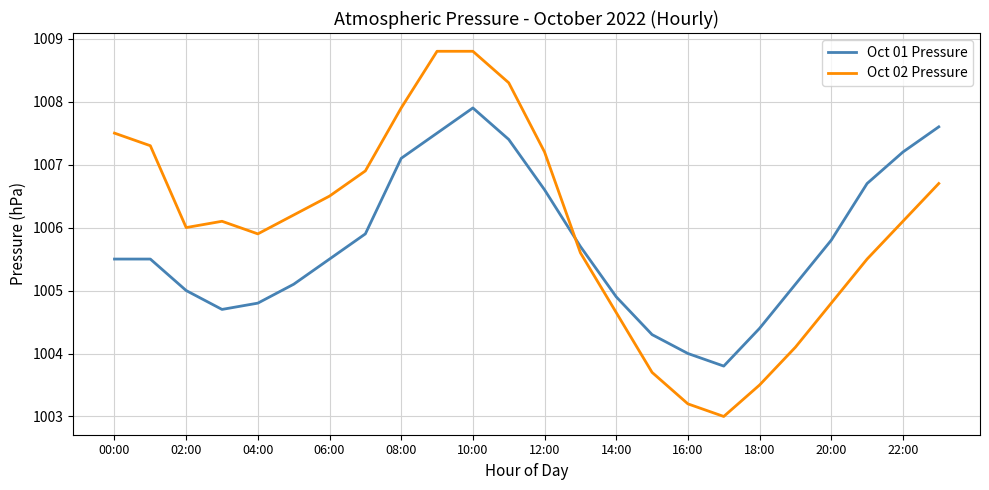

The Oct 01 Pressure series shows 1004.9 at 14:00. True or false?

True